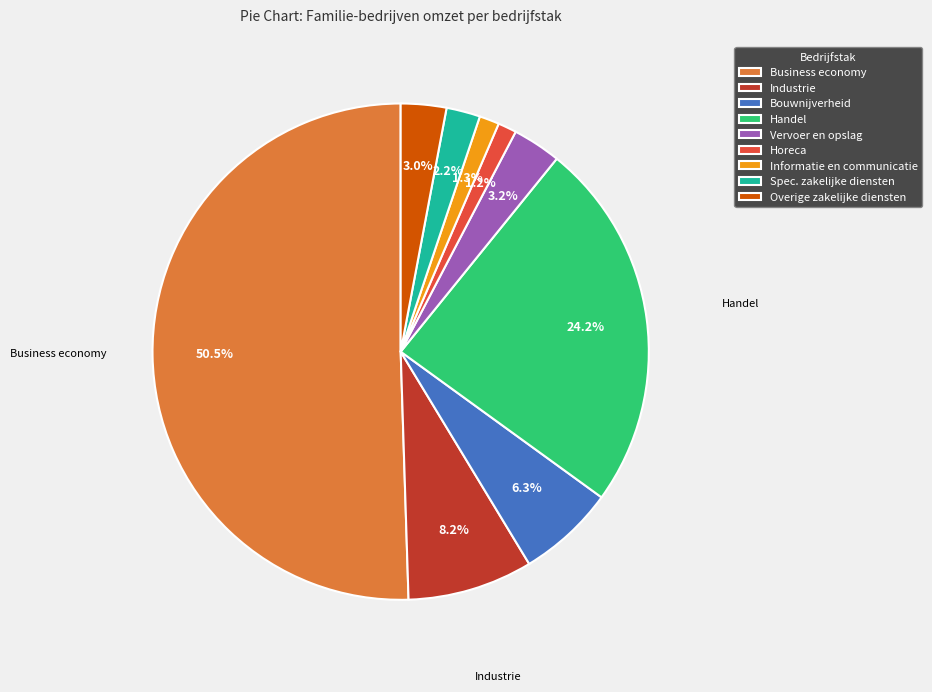

Count the number of slices in the pie.

9